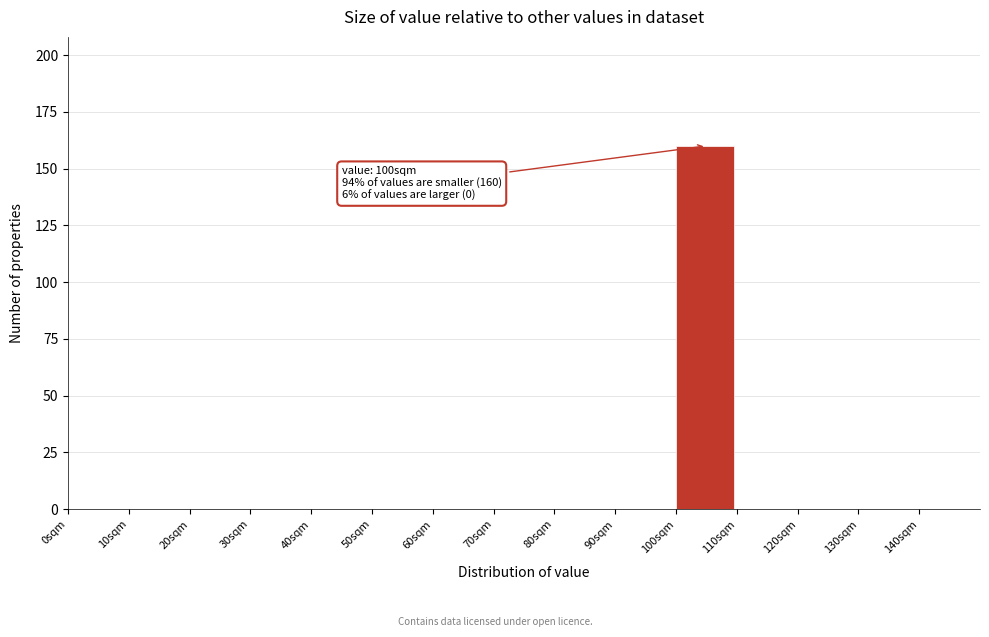

Which range on the x-axis has the tallest bar?

100 to 110